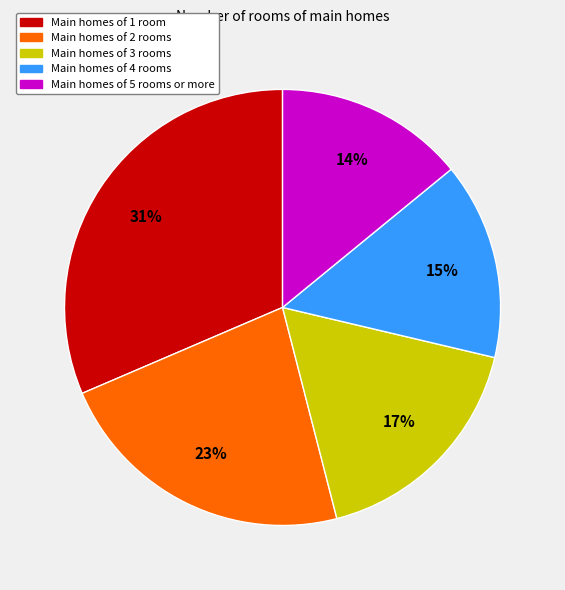

Is there a majority slice in this chart?

No